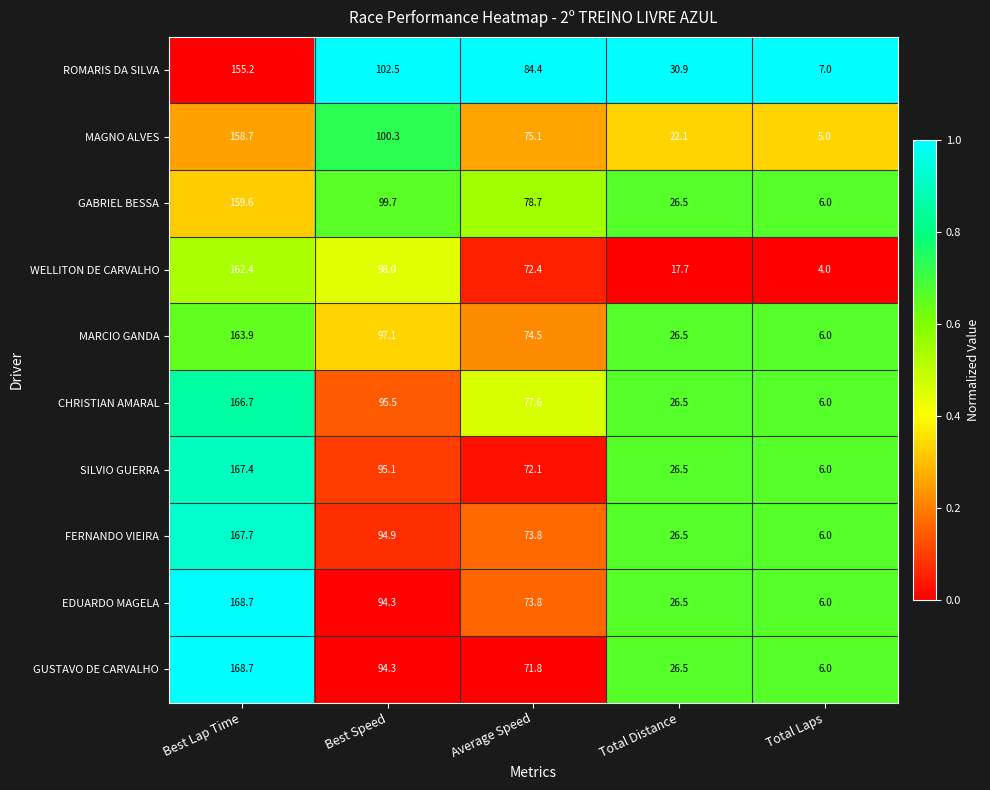

What is the difference between the maximum and minimum values in the GABRIEL BESSA series?

153.6